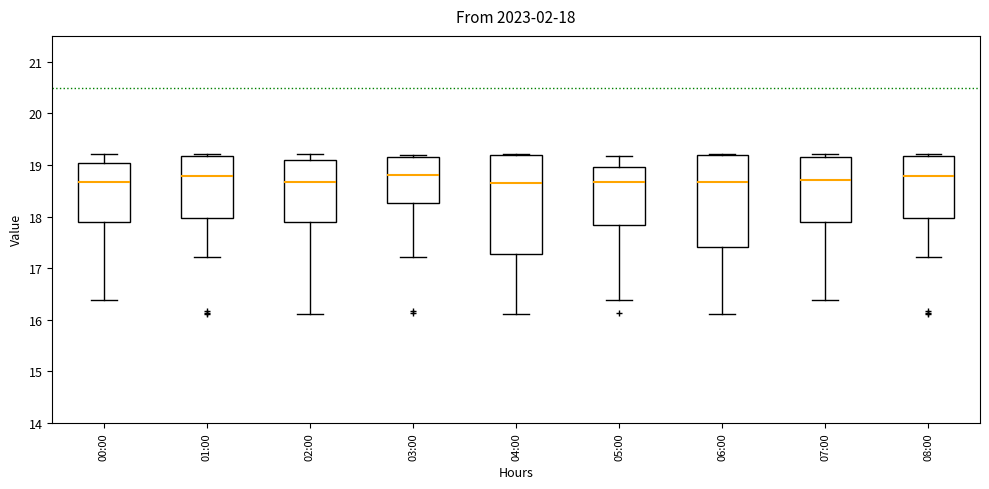

Which box is the tallest, from its lower edge to its upper edge?

04:00